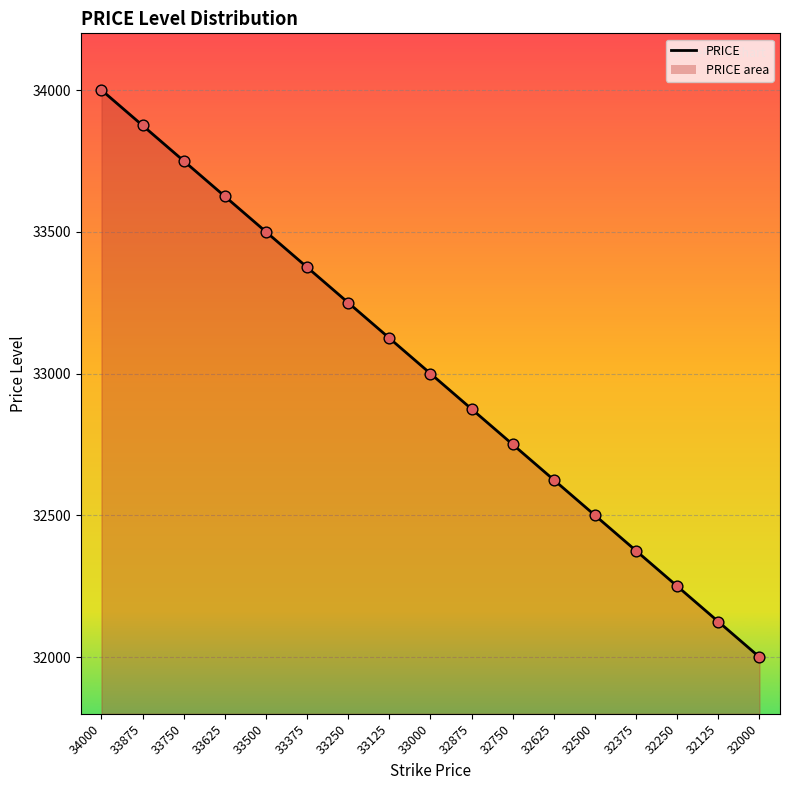

Between 33000 and 32375, which is larger?

33000